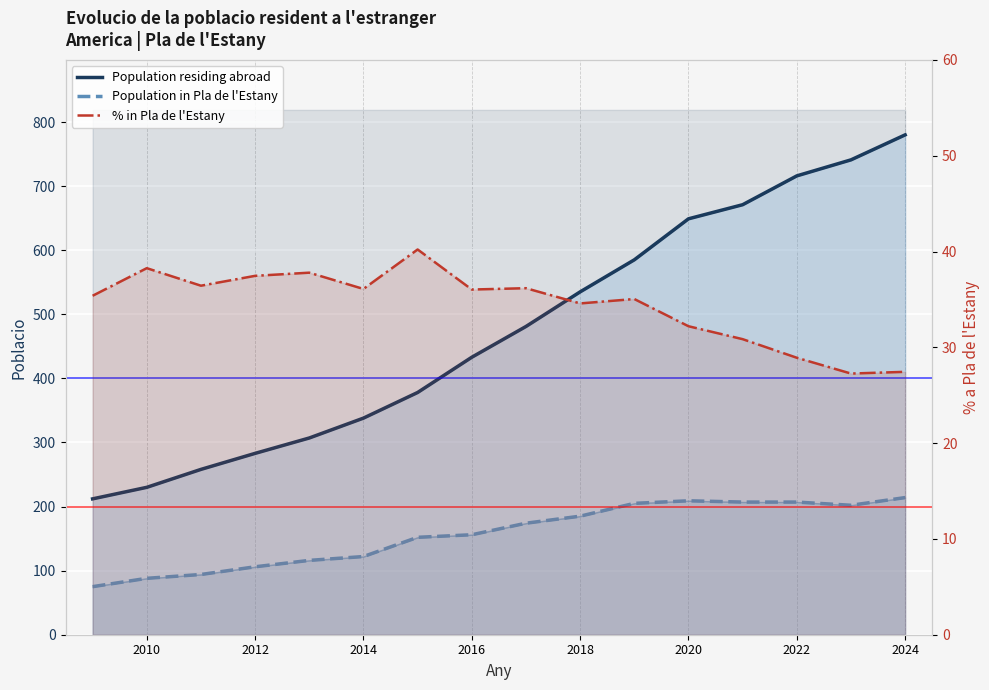

What is the maximum value shown in the chart?

780.0